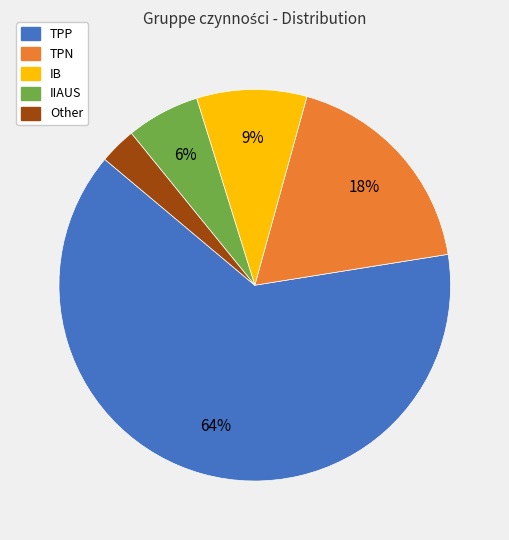

True or false: IB accounts for 9% of the total.

True